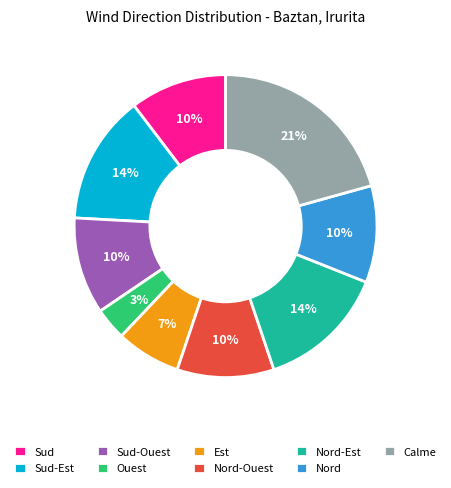

Does any single category account for the majority?

No